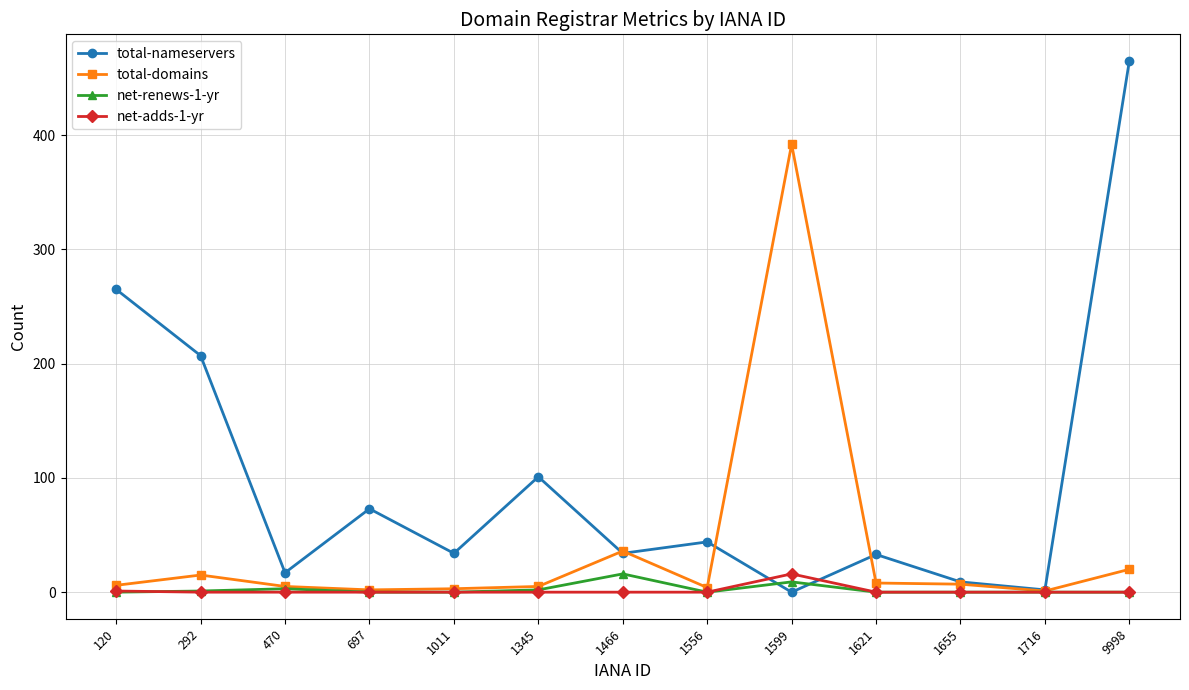

The value of total-nameservers at 1599 is 146. True or false?

False